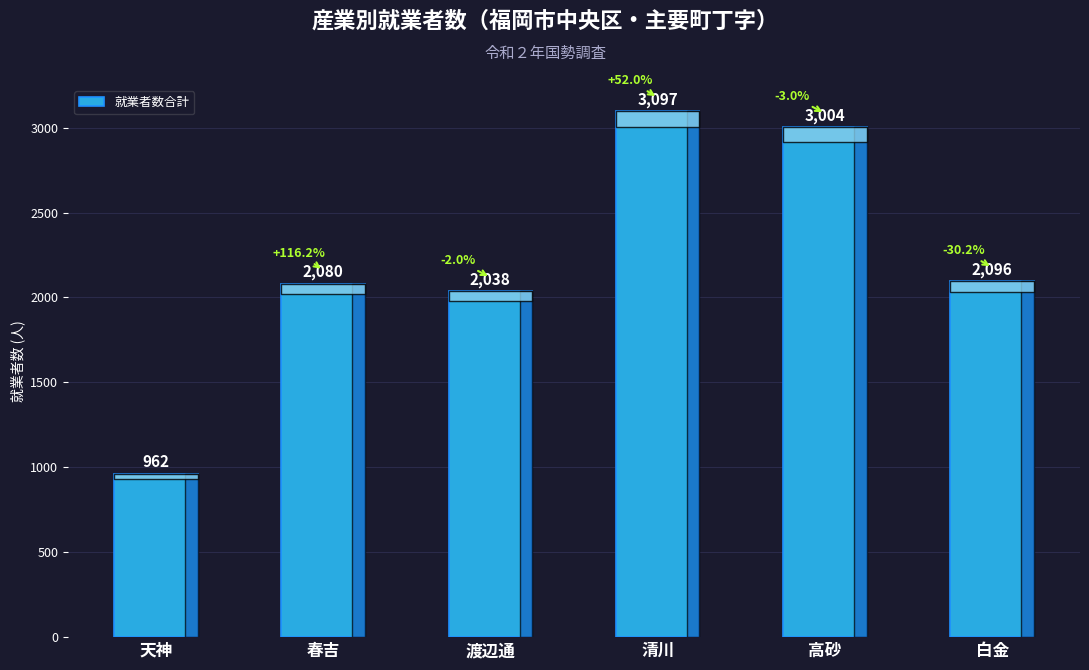

What is the sum of all values?

13277